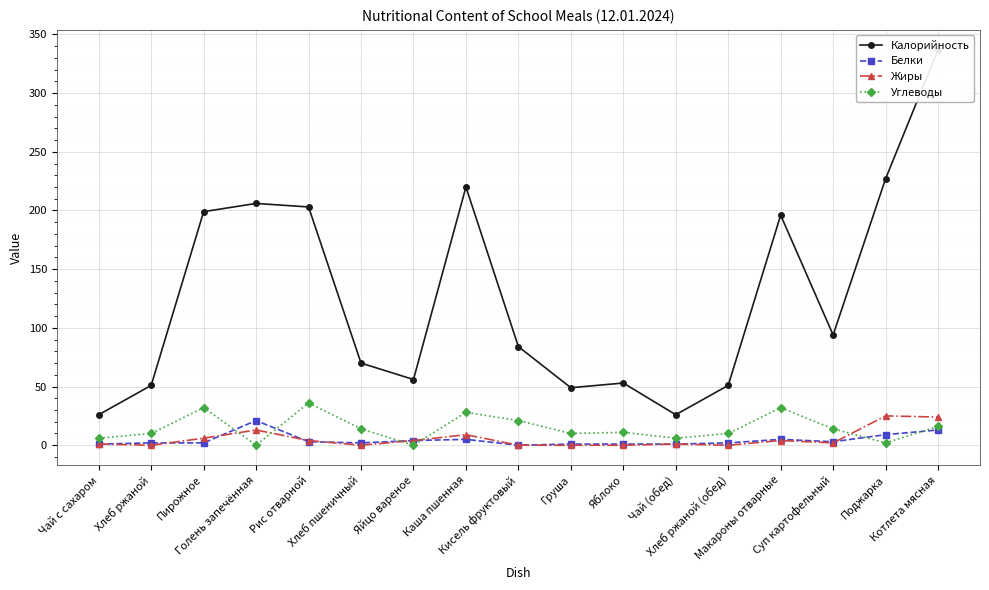

What is the spread (max minus min) of values at Голень запечённая?

206